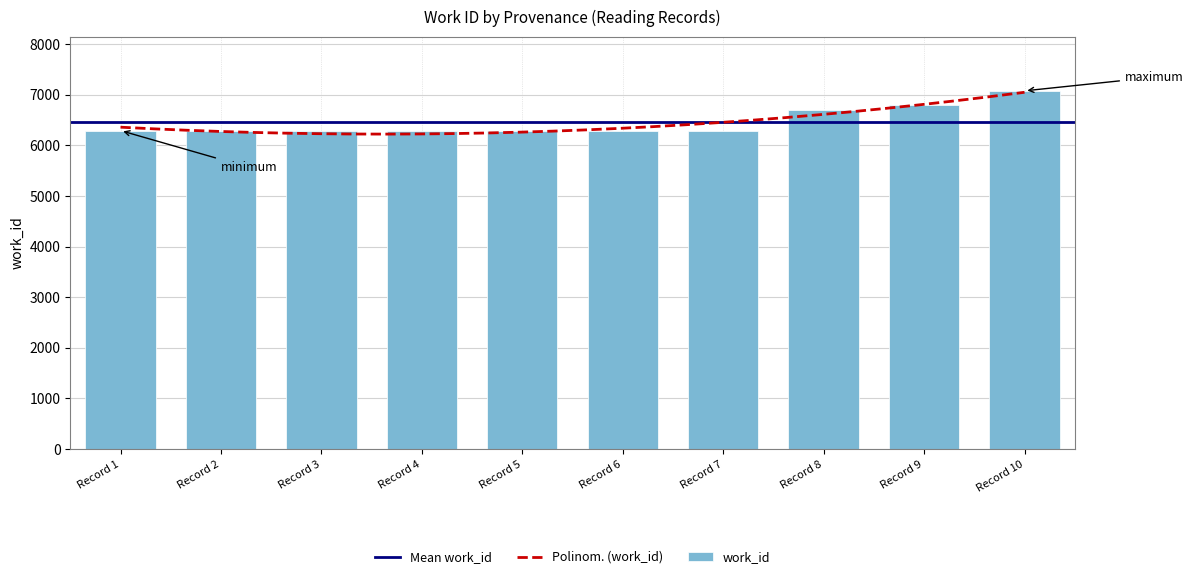

What is the minimum value shown in the chart?

6293